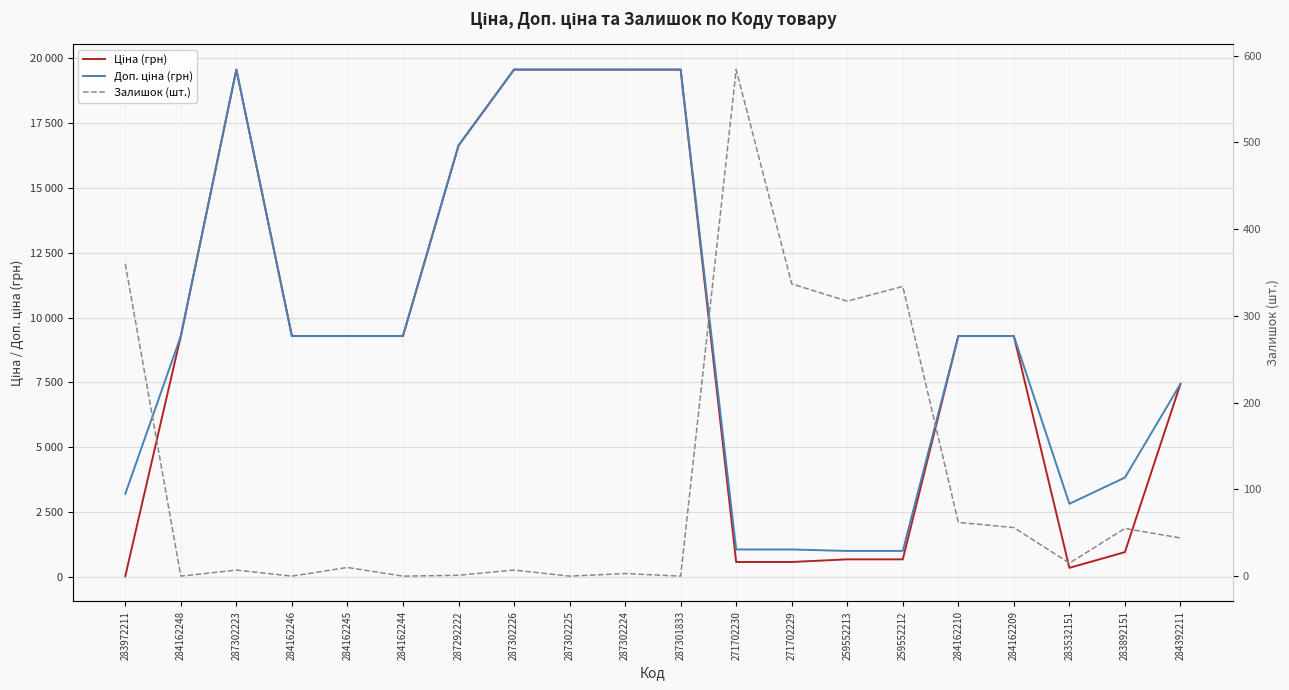

Is the value of Ціна (грн) at 287302223 greater than the value of Доп. ціна (грн) at 284162210?

Yes